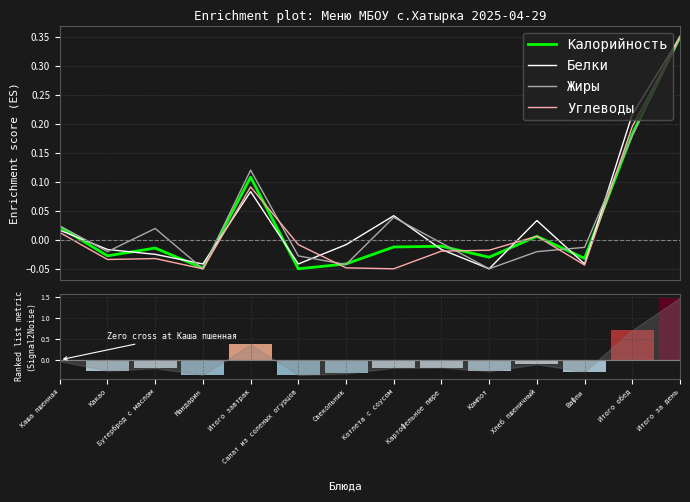

What is the label of the 11th bar from the right?

Мандарин